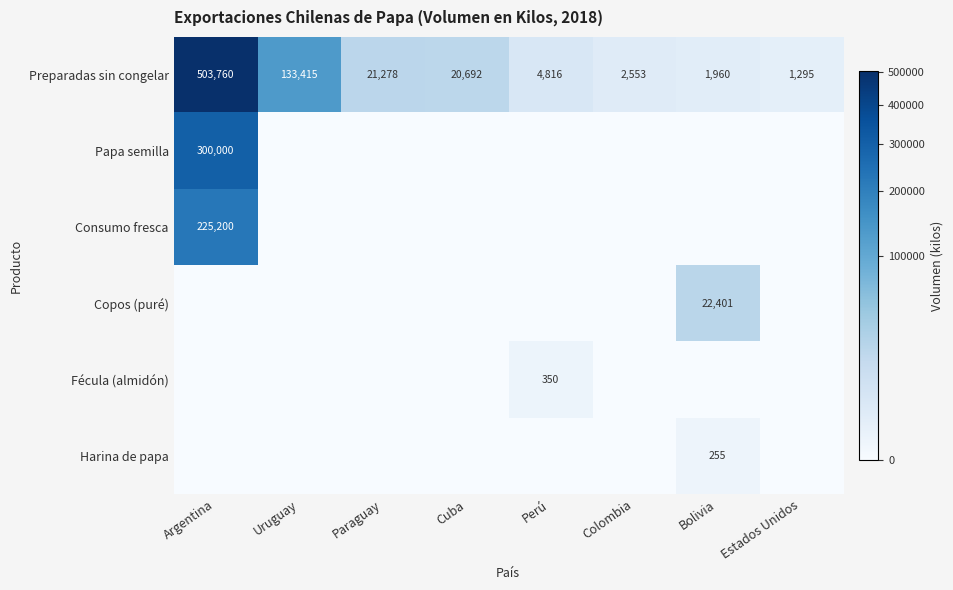

The value of Consumo fresca at Argentina is 87951. True or false?

False